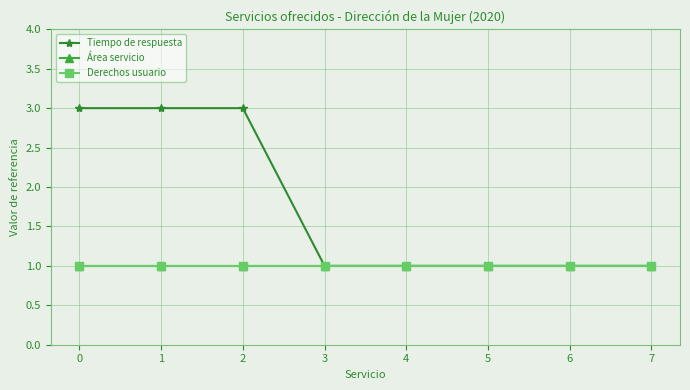

True or false: Área servicio and Tiempo de respuesta intersect in this chart.

False